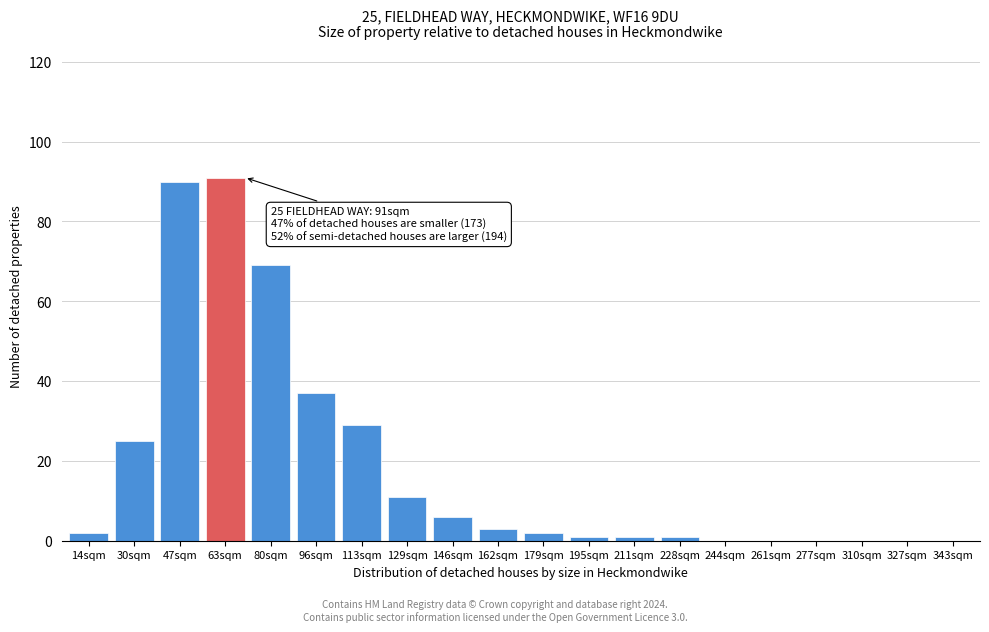

Reading left to right, what are all the values shown in this chart?

14sqm=2	30sqm=25	47sqm=90	63sqm=91	80sqm=69	96sqm=37	113sqm=29	129sqm=11	146sqm=6	162sqm=3	179sqm=2	195sqm=1	211sqm=1	228sqm=1	244sqm=0	261sqm=0	277sqm=0	310sqm=0	327sqm=0	343sqm=0